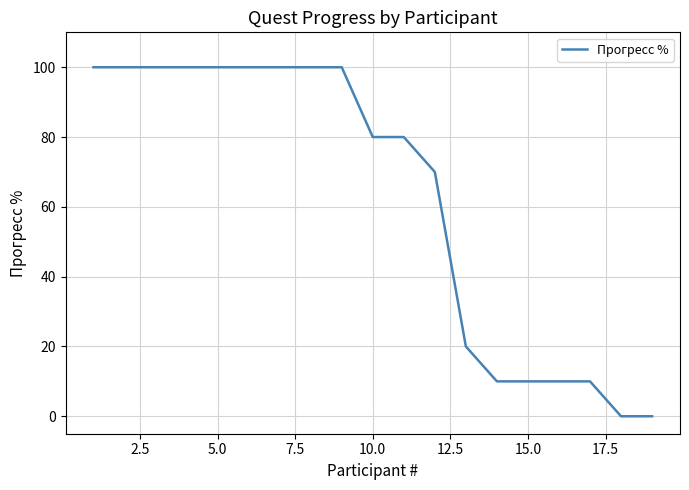

What is the difference between the maximum and minimum values?

100